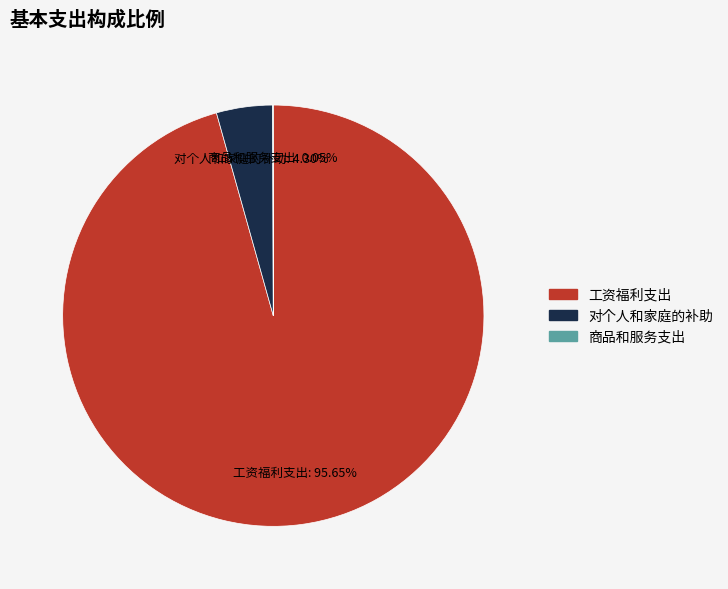

True or false: 工资福利支出 accounts for 96% of the total.

True